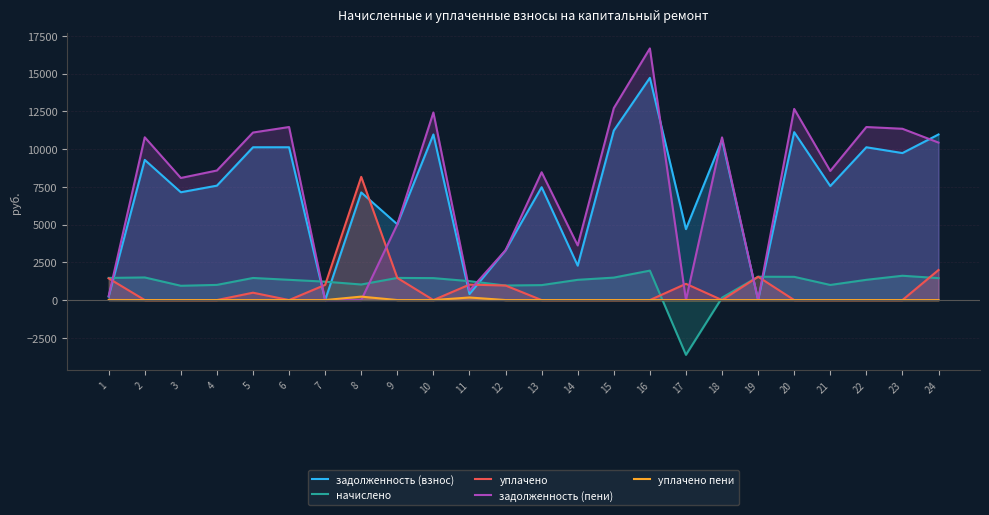

What is the minimum value for начислено?

-3627.8